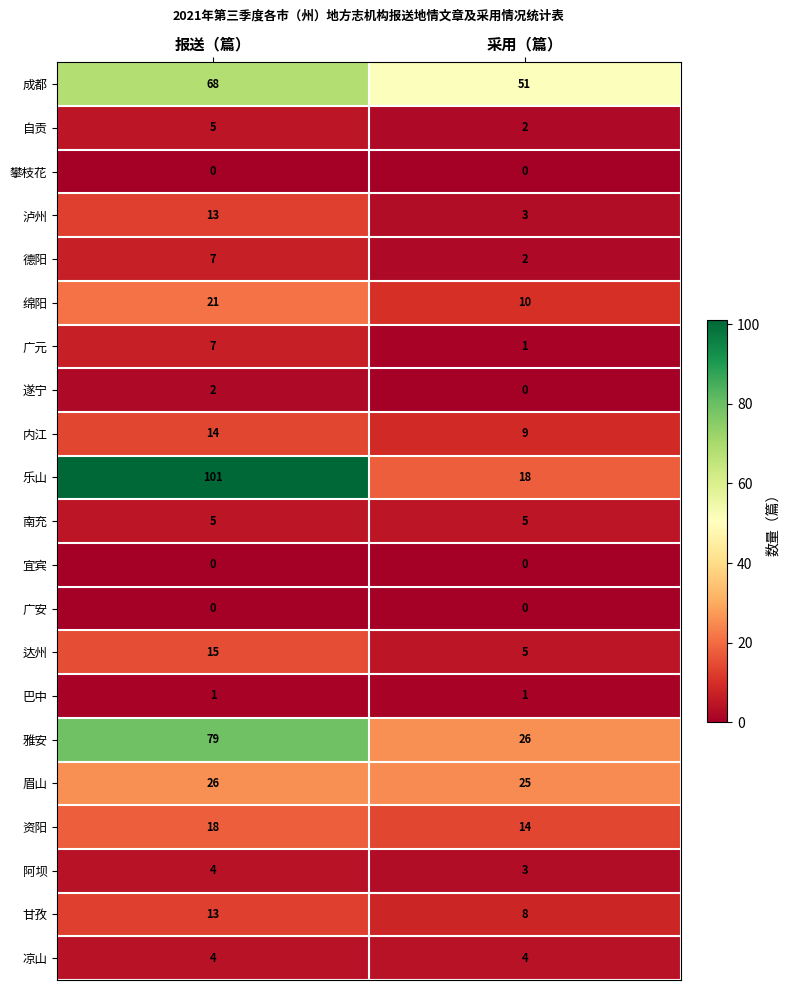

Where is 眉山 nearest to the value 25?

采用（篇）